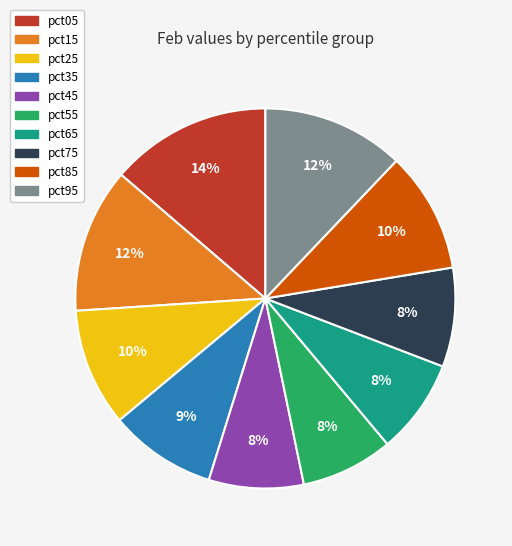

How many segments does this pie chart have?

10